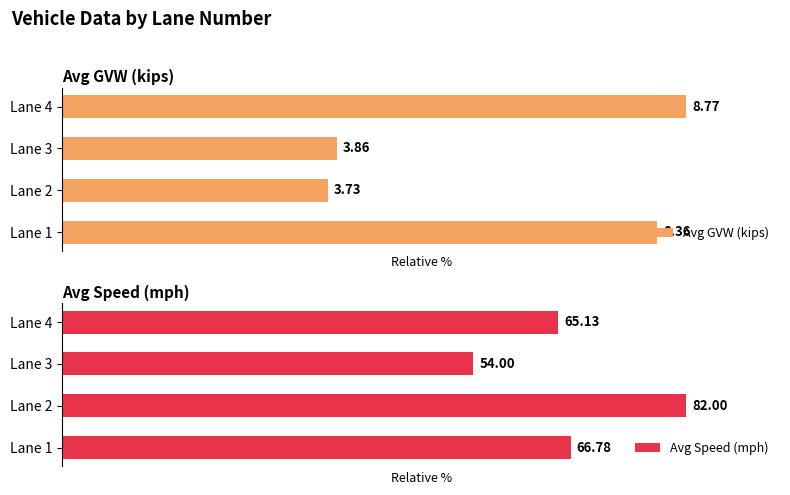

Which series has the largest range (max minus min)?

Avg GVW (kips)